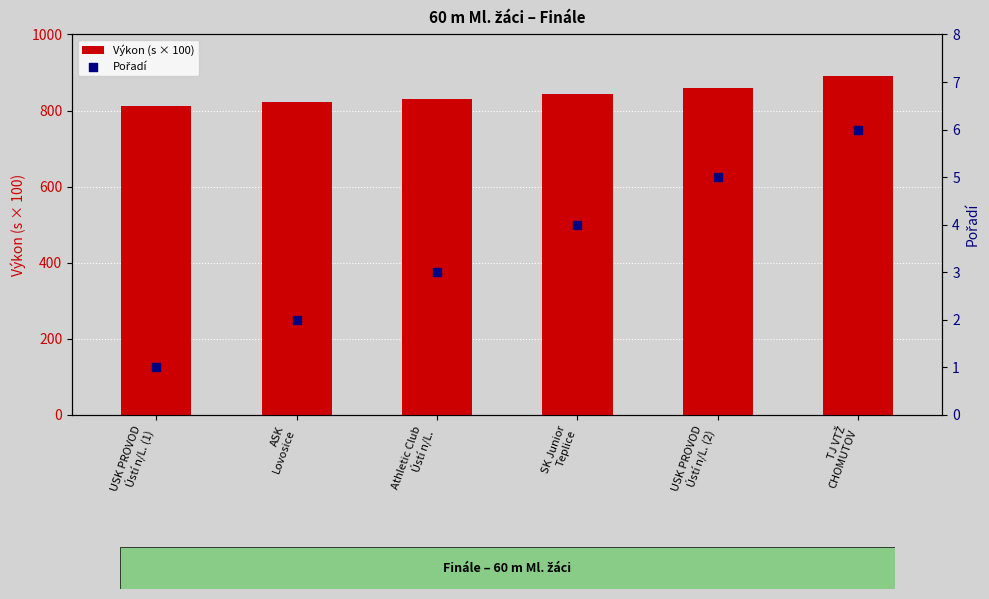

Which series reaches the maximum Y coordinate?

Výkon (s × 100)